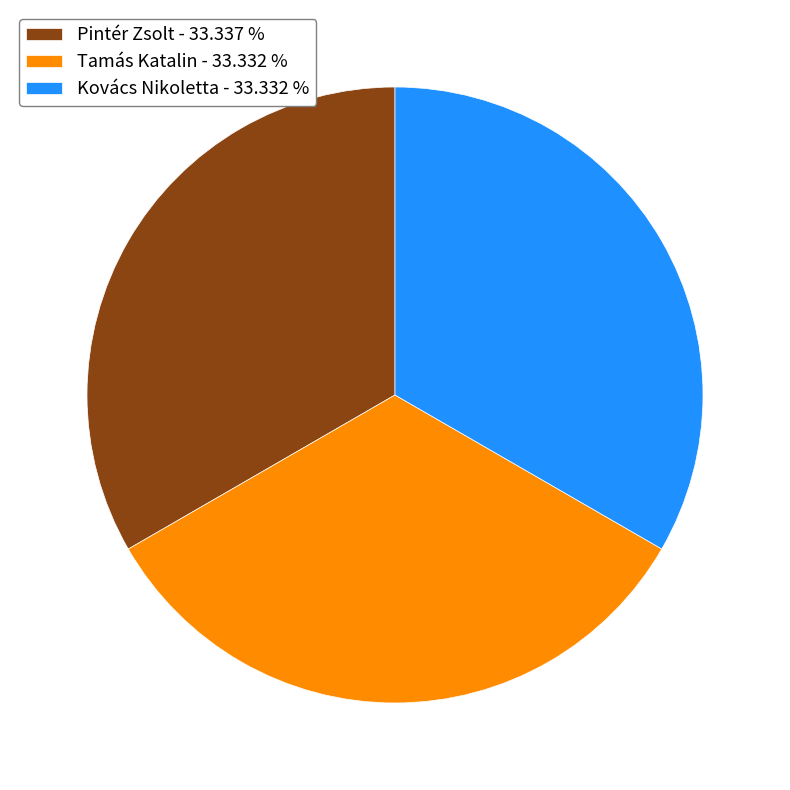

What is the ratio of the value at Pintér Zsolt - 33.337 % to the value at Tamás Katalin - 33.332 %?

1.0